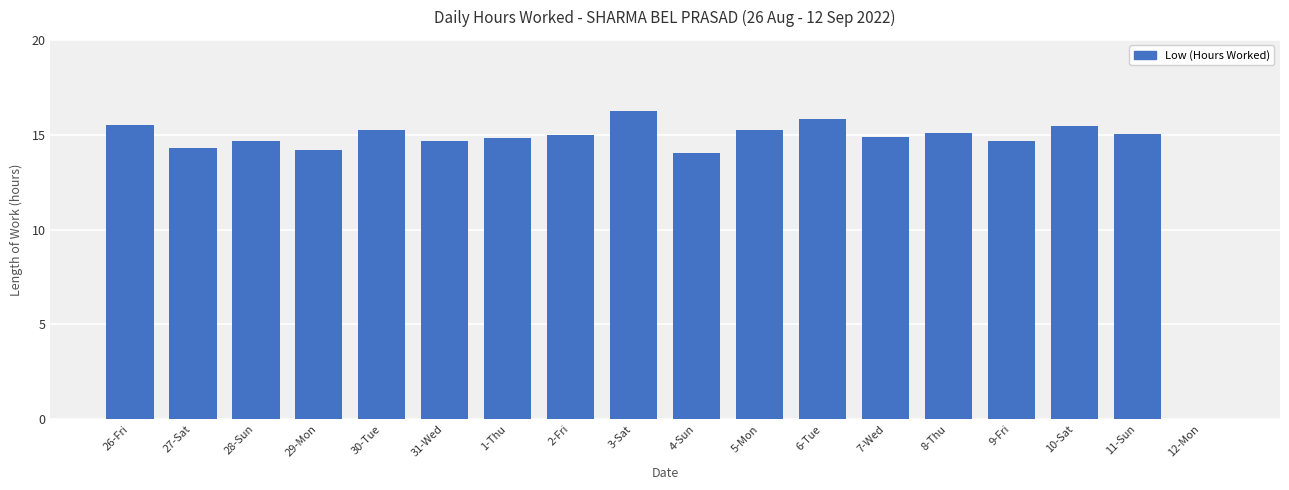

What is the sum of the values at 4-Sun and 10-Sat?

29.5